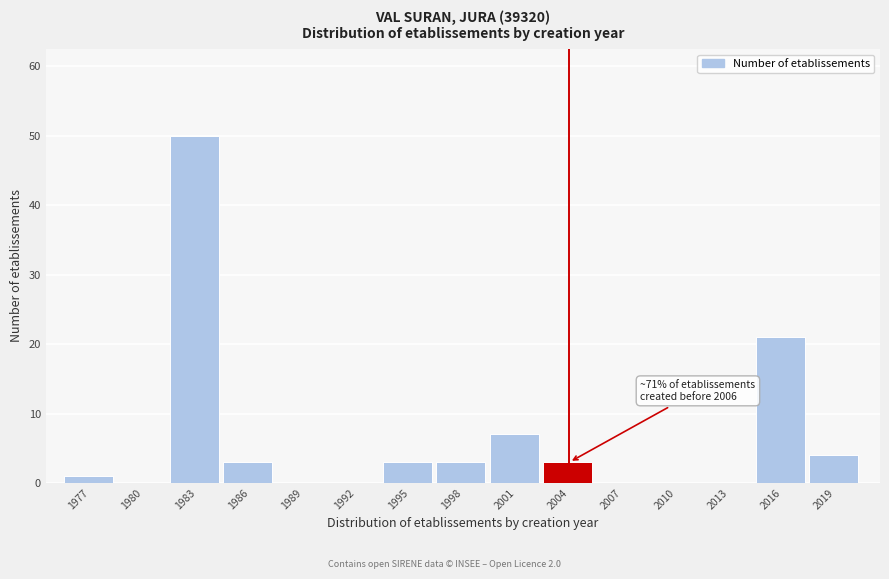

Reading left to right, list all the values displayed in this chart.

1977=1	1980=0	1983=50	1986=3	1989=0	1992=0	1995=3	1998=3	2001=7	2004=3	2007=0	2010=0	2013=0	2016=21	2019=4